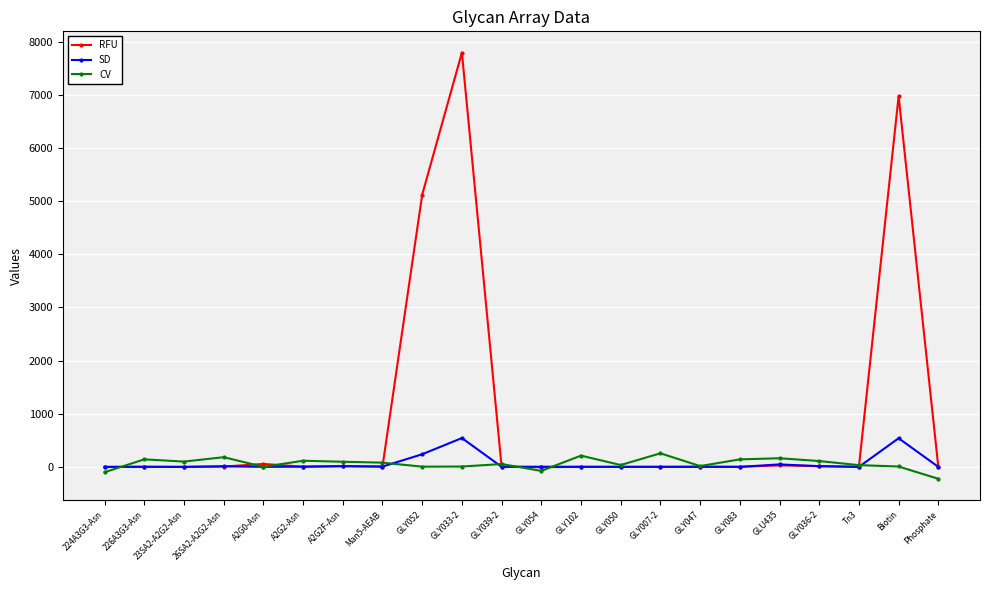

At which category is the sum across all series the highest?

GLY033-2